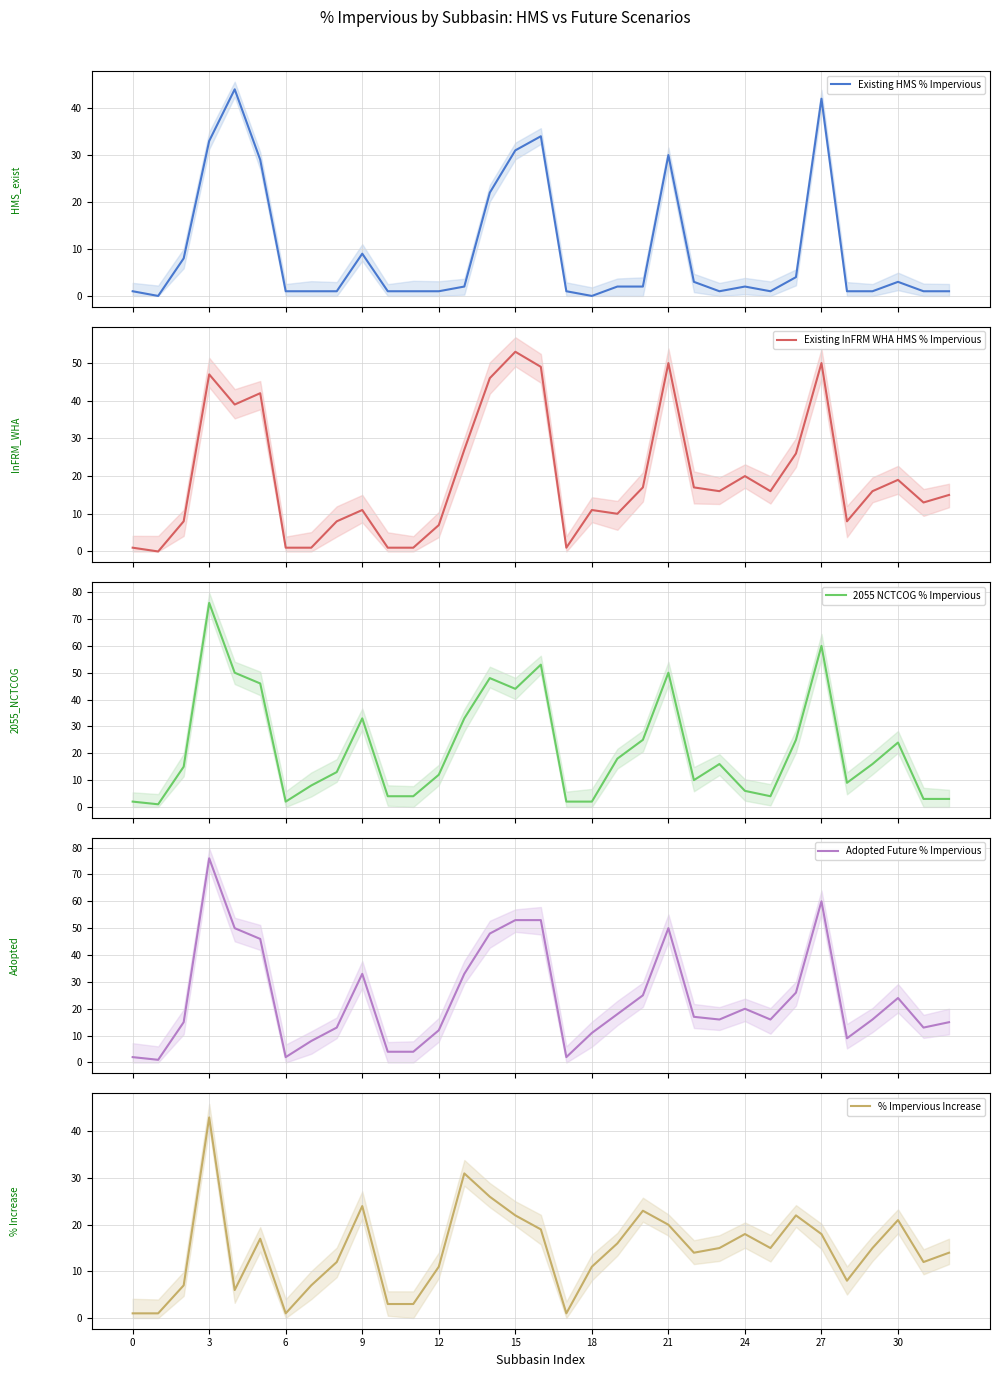

What is the maximum value for Existing HMS % Impervious?

44